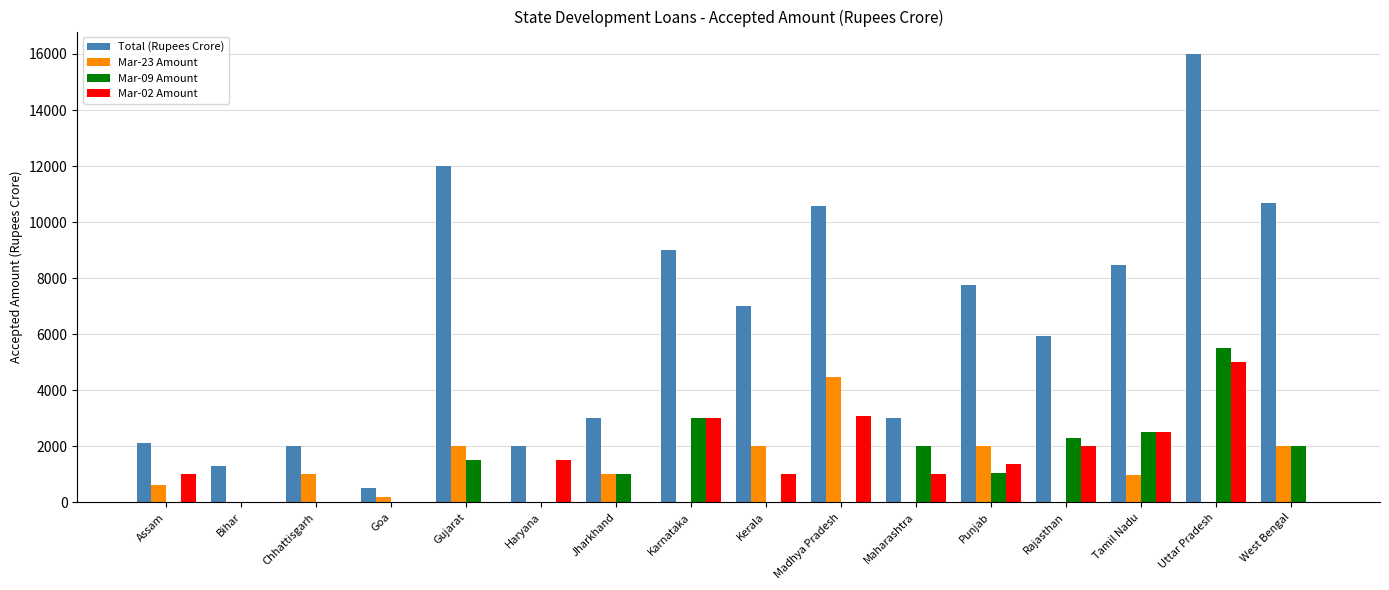

Which category has the highest value in the Mar-09 Amount series?

Uttar Pradesh